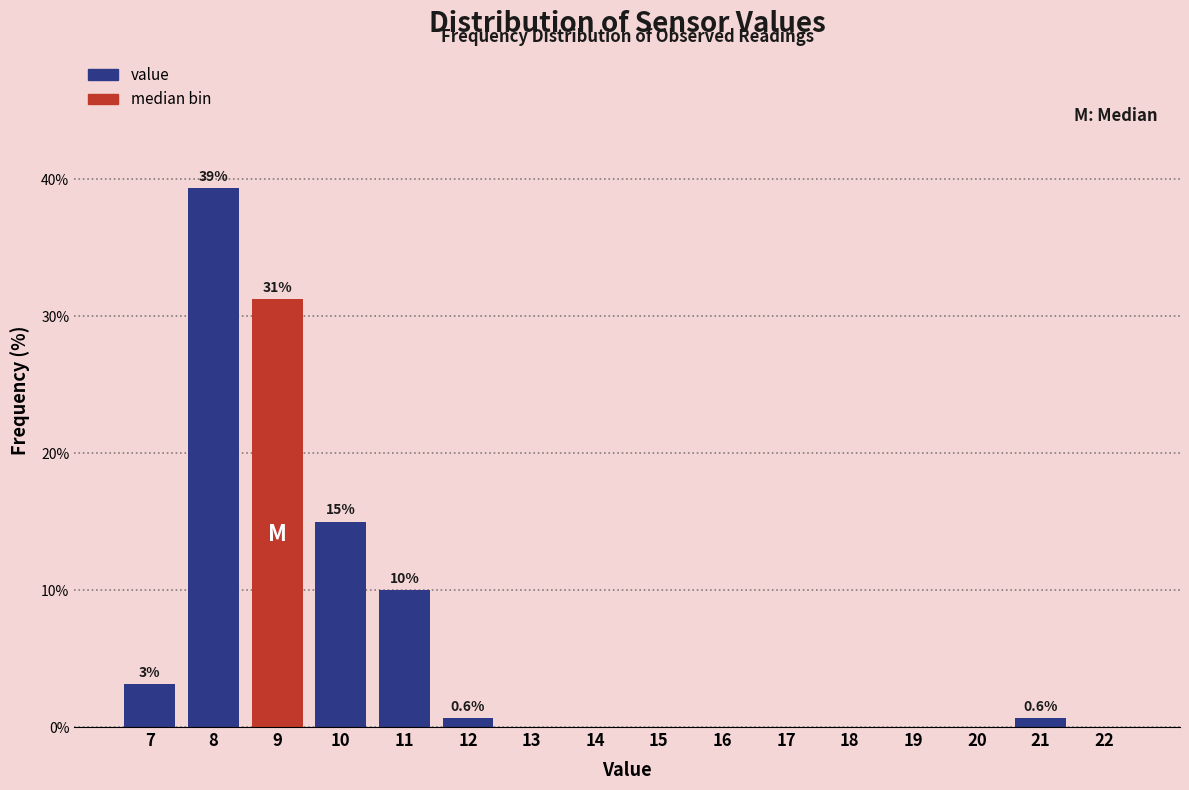

What is the sum of all values?

100.0